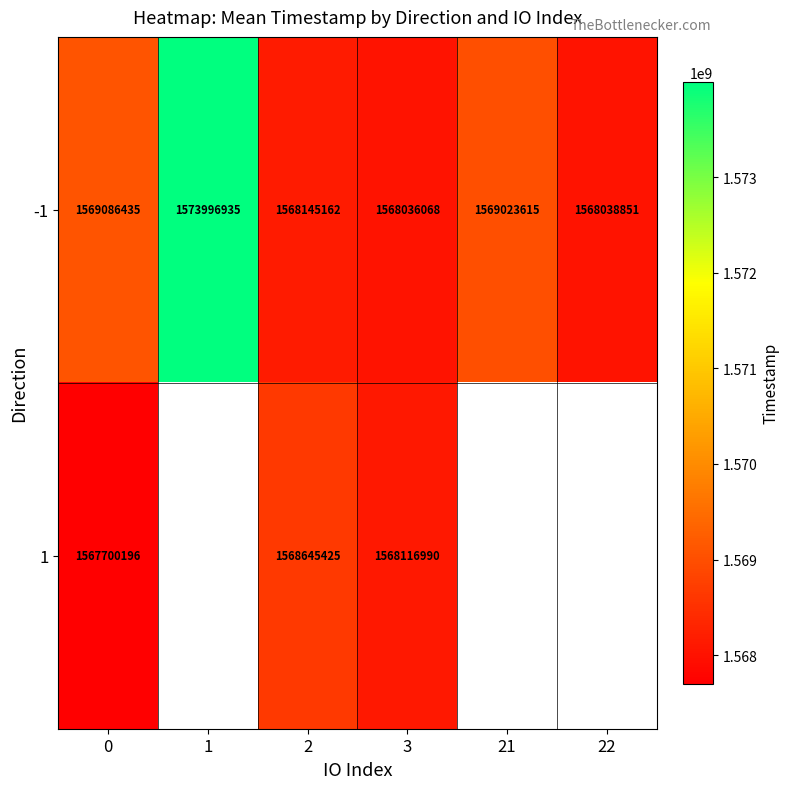

At which category is the sum across all series the highest?

2